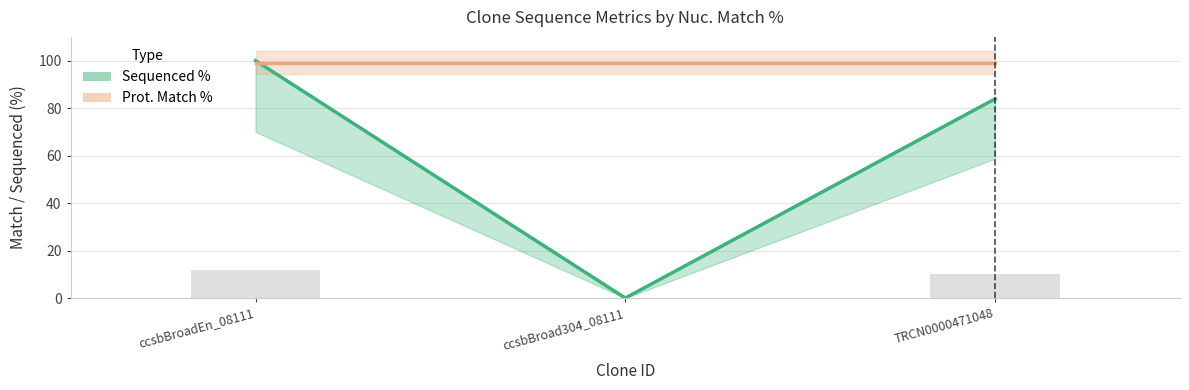

How many values are between 0 and 12?

3